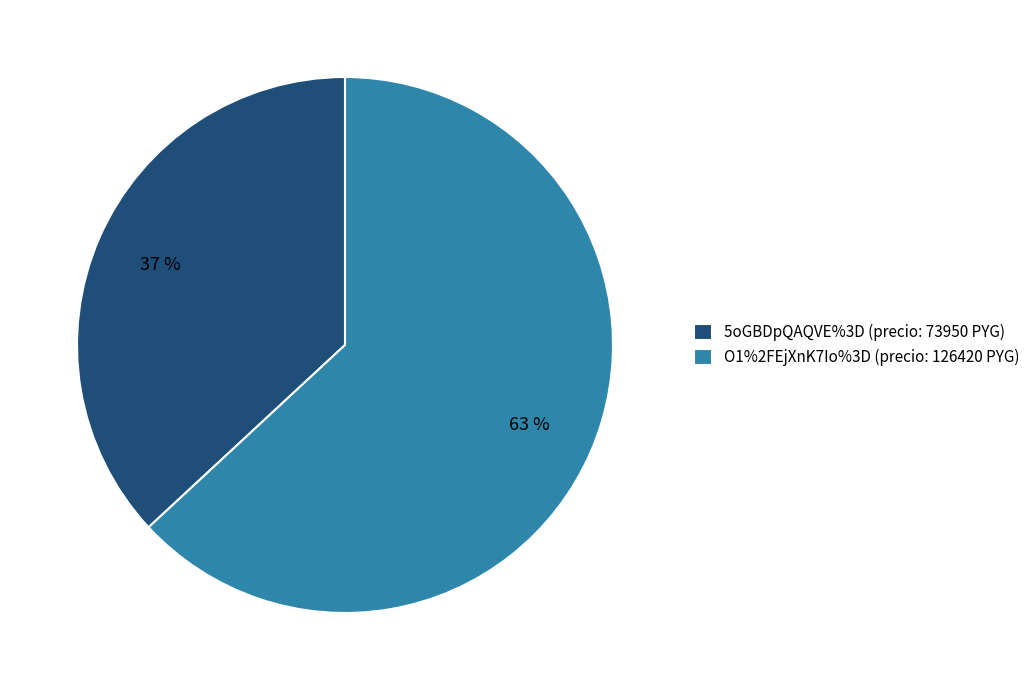

To the nearest percent, what is the average slice percentage?

50%